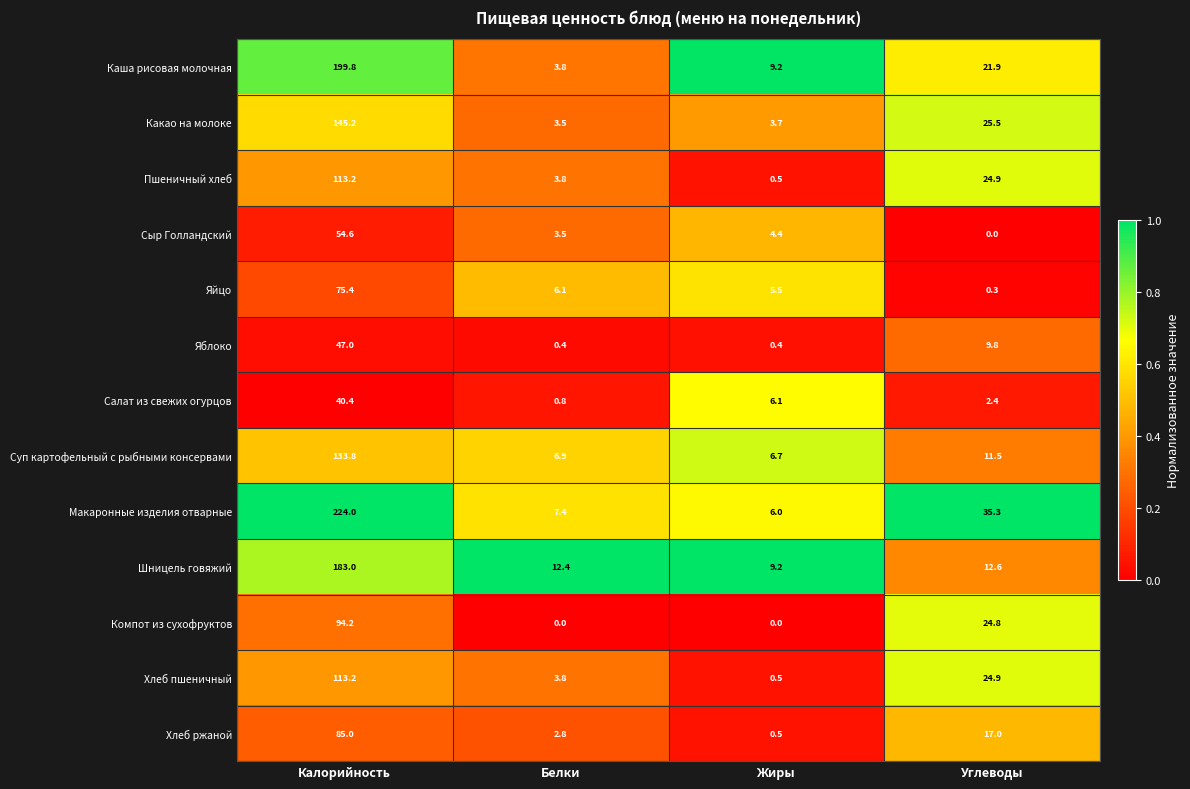

Count the number of data series in this chart.

13